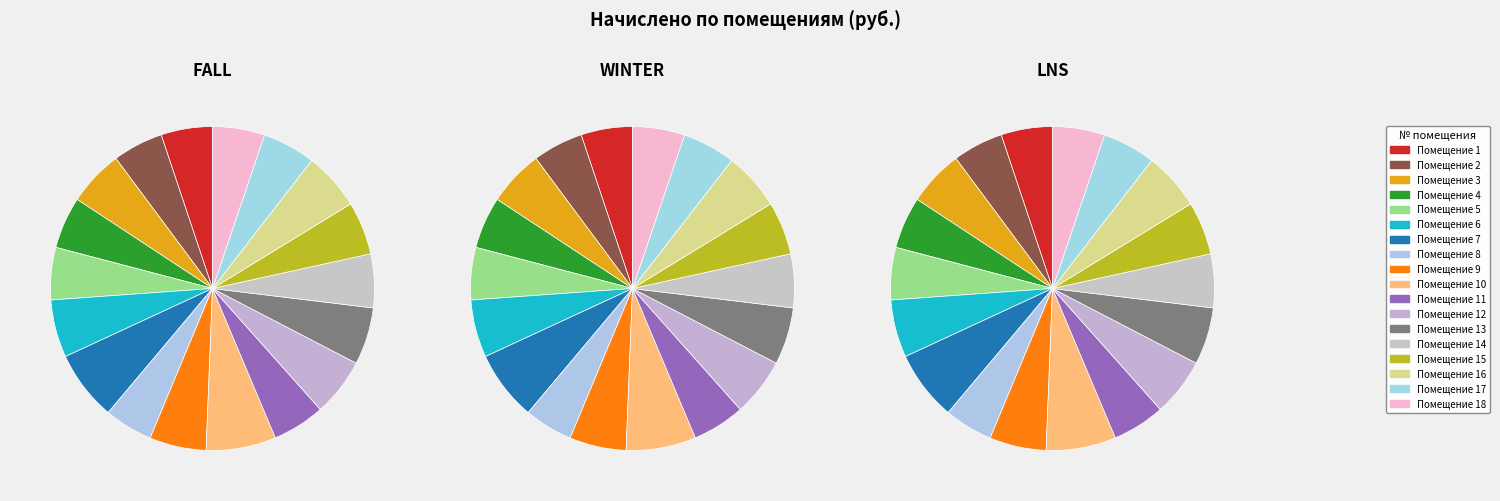

How much of the chart is everything except 15?

94.7%